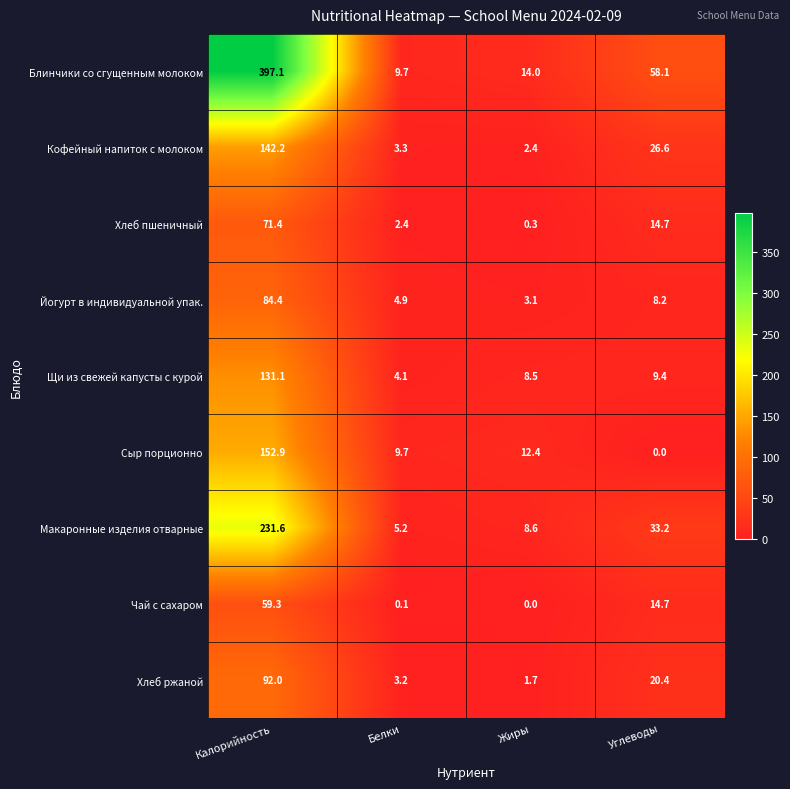

Which series changed the most between Белки and Углеводы?

Блинчики со сгущенным молоком